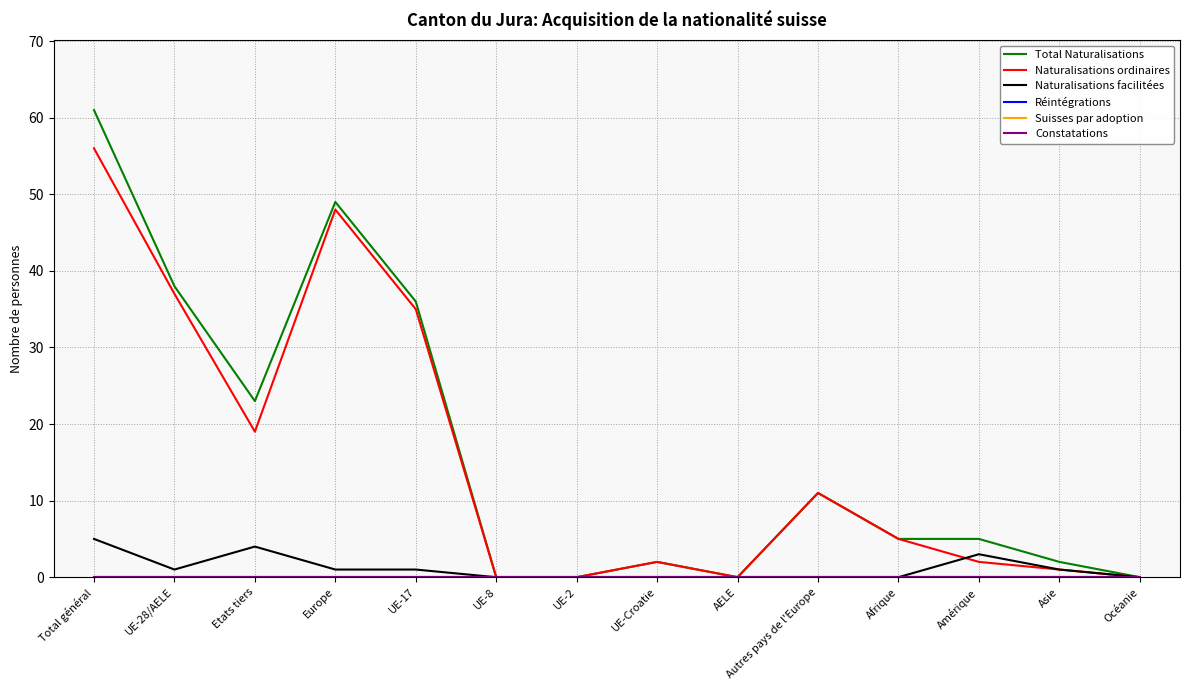

True or false: Réintégrations and Naturalisations facilitées intersect in this chart.

False